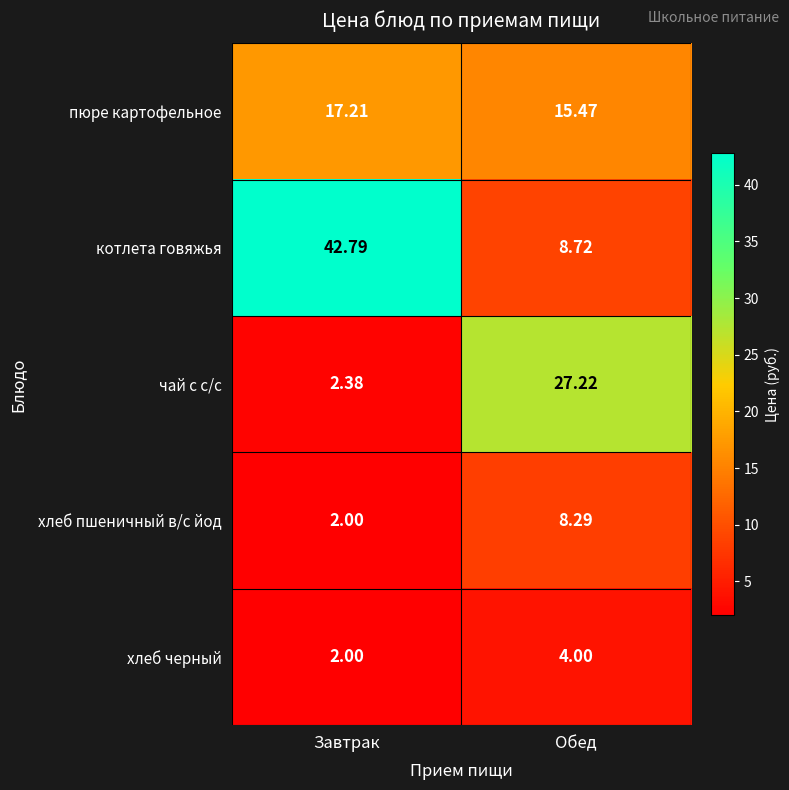

At which category is the sum across all series the highest?

Завтрак